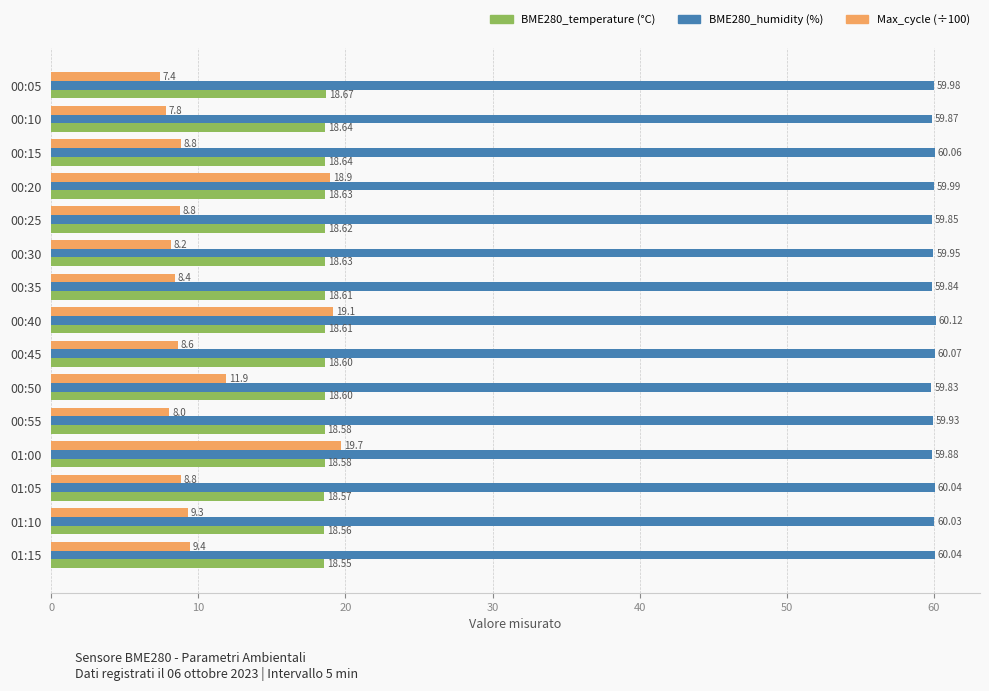

How many data points does each series have?

15